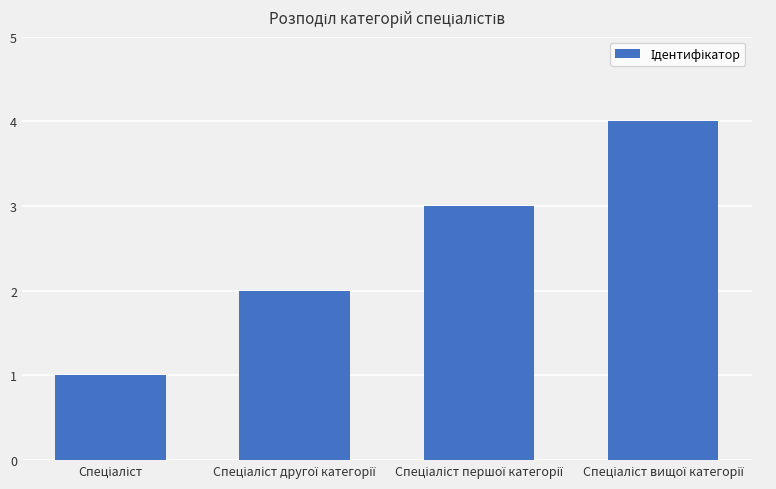

What is the value of the 1st bar from the left?

1